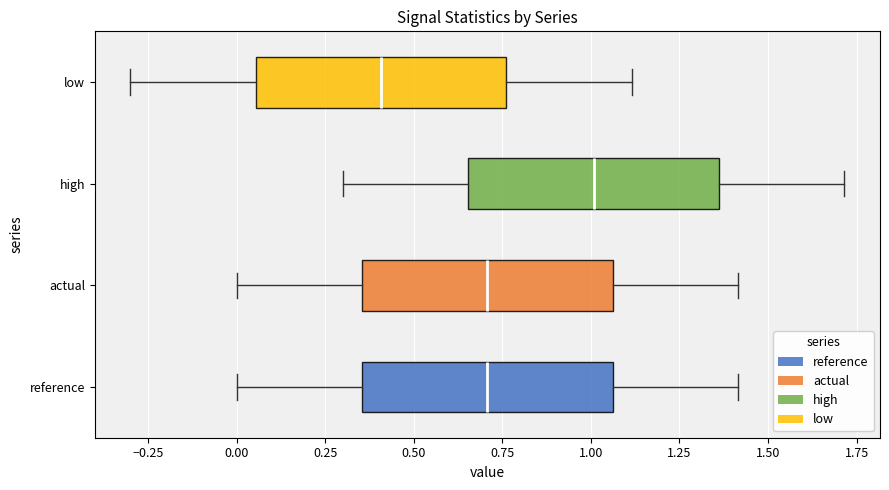

Reading bottom to top, read every box against the x-axis: the position of its median line, the range the box covers, and the ends of its whiskers. The values are not printed on the chart, so give them approximately, as read against the axis.

reference: median 0.70, box 0.35 to 1.05, whiskers 0.00 to 1.40
actual: median 0.70, box 0.35 to 1.05, whiskers 0.00 to 1.40
high: median 1.00, box 0.65 to 1.35, whiskers 0.30 to 1.70
low: median 0.40, box 0.05 to 0.75, whiskers -0.30 to 1.10